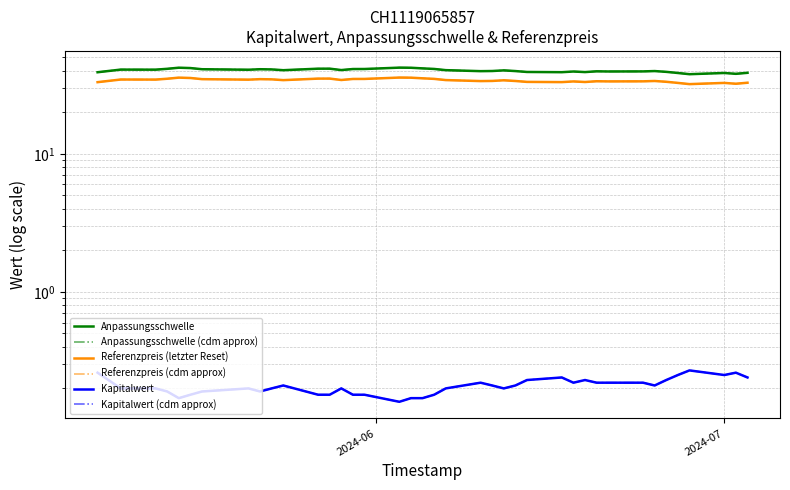

What are all the series names shown in the legend?

Anpassungsschwelle, Anpassungsschwelle (cdm approx), Referenzpreis (letzter Reset), Referenzpreis (cdm approx), Kapitalwert, Kapitalwert (cdm approx)